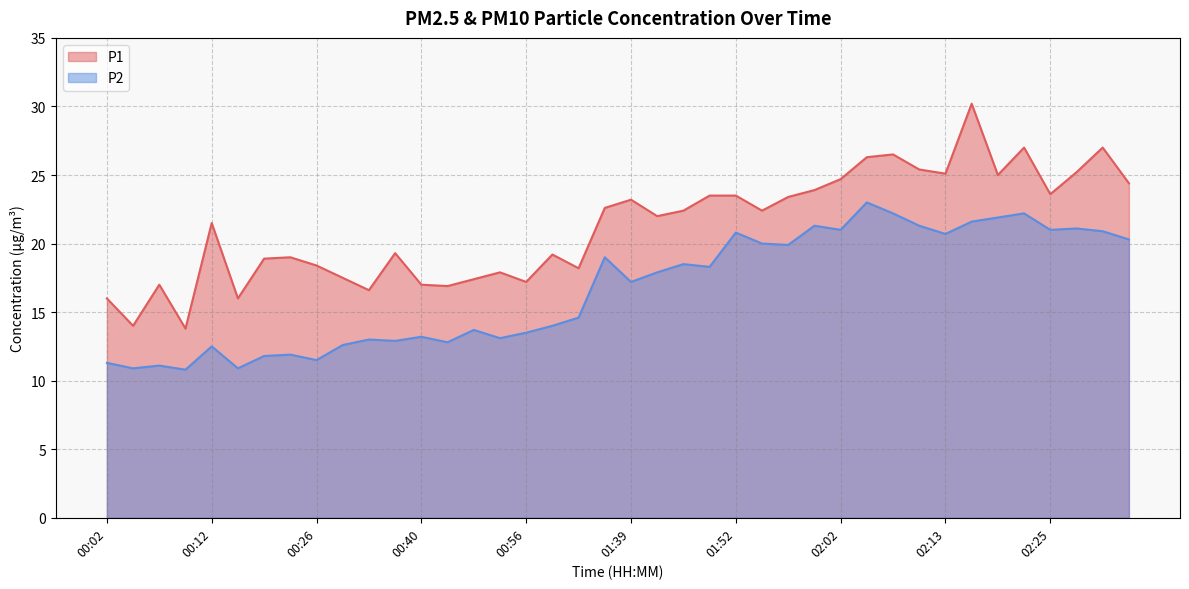

What are all the series names shown in the legend?

P1, P2